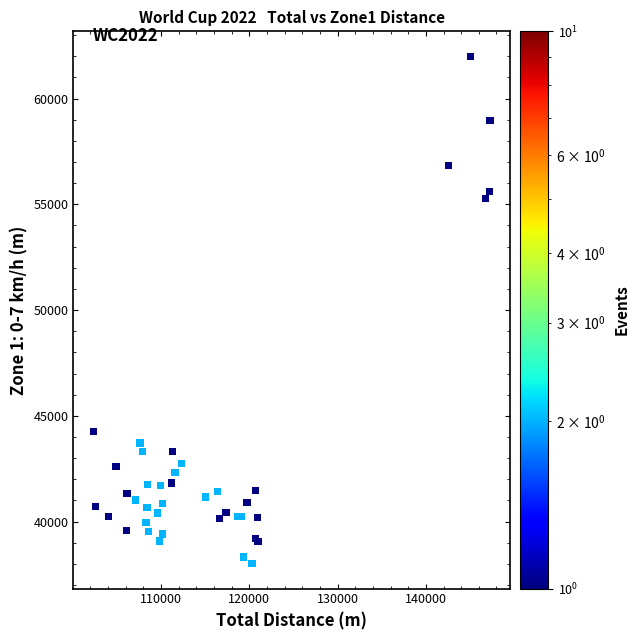

What Y value in the scatter plot is closest to 50005?

55273.3